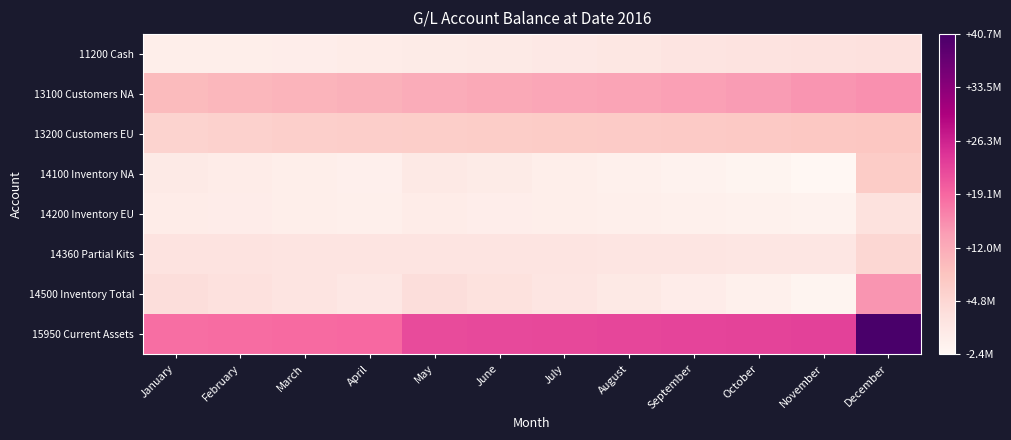

Reading left to right, what are all the values shown in this chart?

11200 Cash: January=-306552.3	February=-333779.9	March=-189848.3	April=224448.7	May=358395.9	June=672193.0	July=1037496.6	August=1484816.0	September=1924737.7	October=2217366.6	November=2423780.9	December=2797940.7
13100 Customers NA: January=9867680.2	February=10368718.0	March=10833619.4	April=11232556.6	May=11760093.7	June=12282471.5	July=12737566.3	August=13036137.1	September=13515218.1	October=14015779.9	November=14691062.6	December=15237439.6
13200 Customers EU: January=5557170.0	February=5971202.5	March=6249331.6	April=6380958.2	May=6601227.6	June=6772460.7	July=6945754.3	August=7158714.0	September=7260455.0	October=7518701.9	November=7734489.8	December=8004424.9
14100 Inventory NA: January=720684.9	February=257972.3	March=-230446.0	April=-636311.7	May=884727.7	June=311670.5	July=-207404.2	August=-724702.0	September=-1246087.7	October=-1800057.4	November=-2381315.5	December=7021609.1
14200 Inventory EU: January=219856.1	February=-791.5	March=-198021.2	April=-435116.5	May=161838.8	June=-41358.4	July=-286680.7	August=-495043.7	September=-736560.1	October=-970761.4	November=-1214924.2	December=2579126.3
14360 Partial Kits: January=2227040.1	February=2170173.1	March=2088259.3	April=2021980.4	May=1960533.9	June=1895724.3	July=1840693.6	August=1765540.3	September=1695206.8	October=1622884.2	November=1541784.5	December=4705226.5
14500 Inventory Total: January=3501232.9	February=2761005.6	March=1993443.9	April=1284204.1	May=3340752.1	June=2499688.1	July=1680260.5	August=879446.3	September=46210.8	October=-814282.9	November=-1720803.4	December=14639613.7
15950 Current Assets: January=18619530.8	February=18767146.3	March=18886546.5	April=19122167.5	May=22060469.3	June=22226813.3	July=22401077.8	August=22559113.3	September=22746621.5	October=22937565.5	November=23128529.9	December=40679418.9